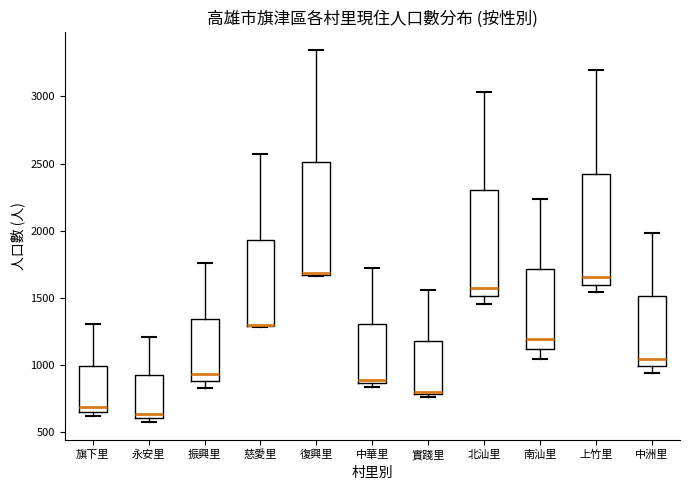

Reading left to right, read every box against the y-axis: the position of its median line, the range the box covers, and the ends of its whiskers. The values are not printed on the chart, so give them approximately, as read against the axis.

旗下里: median 700, box 650 to 1000, whiskers 600 to 1300
永安里: median 650, box 600 to 900, whiskers 600 (just below the box's lower edge) to 1200
振興里: median 950, box 900 to 1350, whiskers 850 to 1750
慈愛里: median 1300 (drawn on the box's lower edge), box 1300 to 1950, whiskers 1300 to 2550
復興里: median 1700, box 1650 to 2500, whiskers 1650 to 3350
中華里: median 900, box 850 to 1300, whiskers 850 (just below the box's lower edge) to 1700
實踐里: median 800 (just above the box's lower edge), box 800 to 1200, whiskers 750 to 1550
北汕里: median 1550, box 1500 to 2300, whiskers 1450 to 3050
南汕里: median 1200, box 1100 to 1700, whiskers 1050 to 2250
上竹里: median 1650, box 1600 to 2450, whiskers 1550 to 3200
中洲里: median 1050, box 1000 to 1500, whiskers 950 to 2000